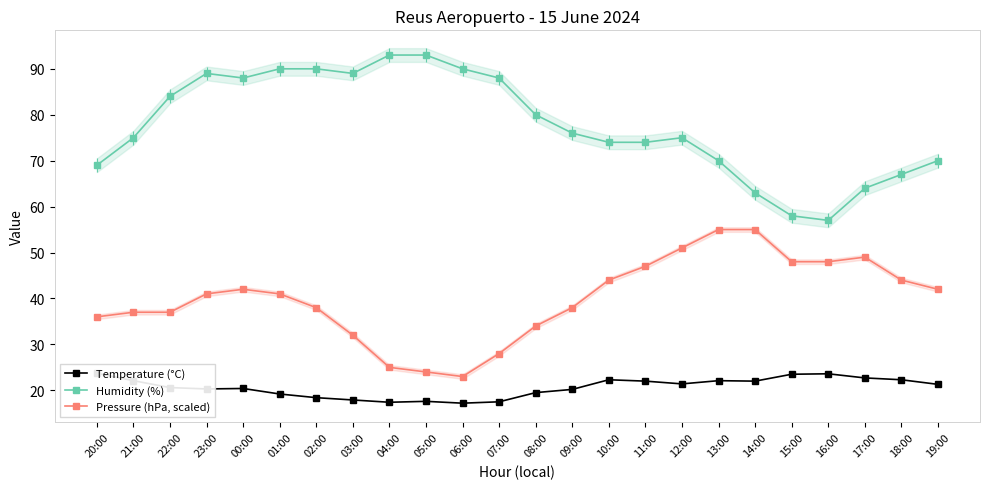

Rank the series at 01:00 from highest to lowest value.

Humidity (%), Pressure (hPa, scaled), Temperature (°C)